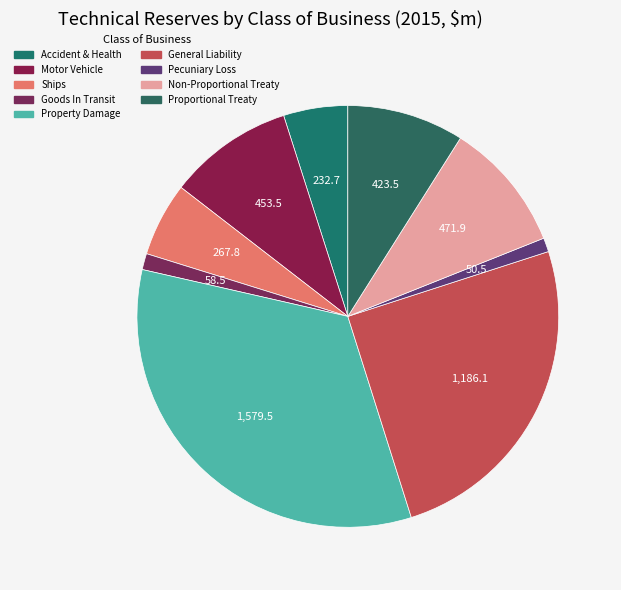

How many segments does this pie chart have?

9